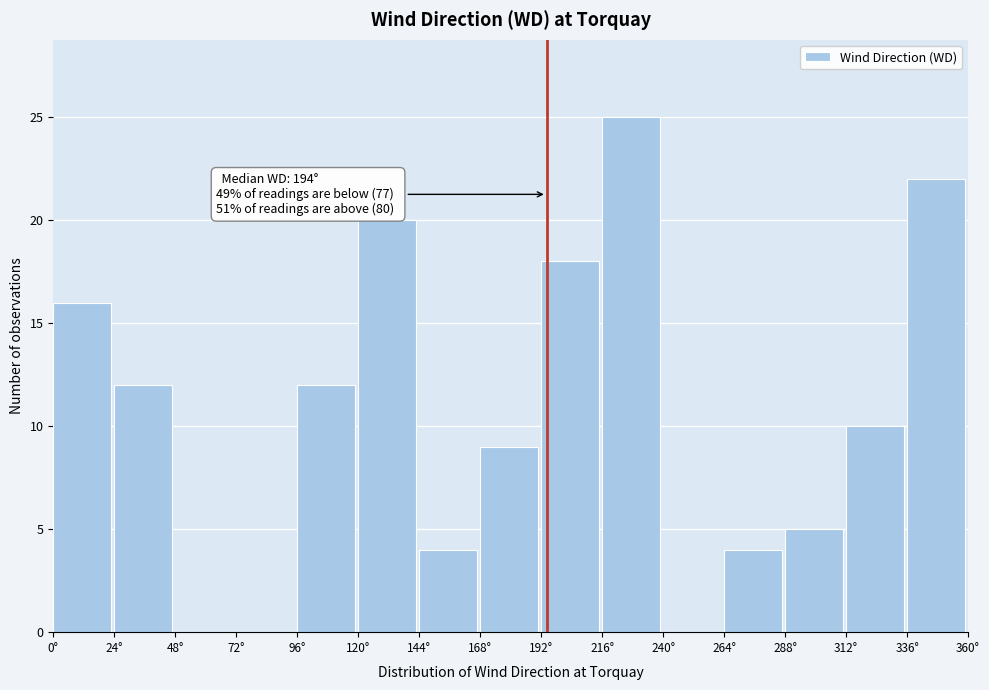

Which range on the x-axis has the tallest bar?

216 to 240